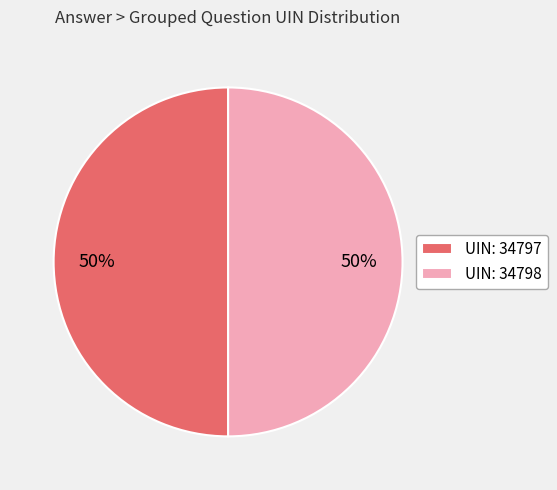

Is the sum of UIN: 34798 and UIN: 34797 greater than half?

Yes